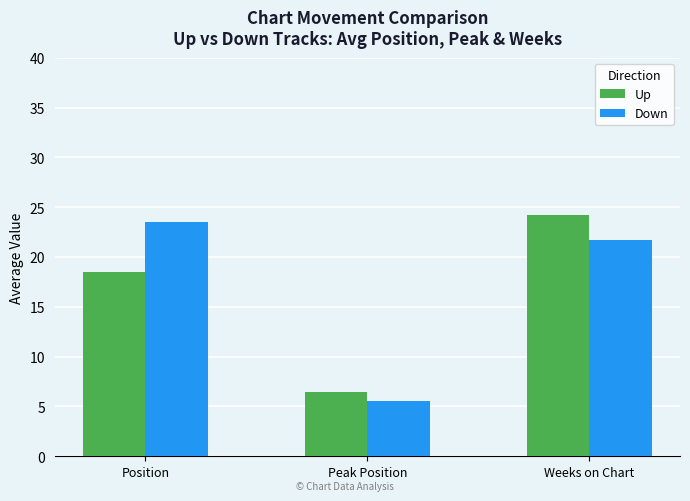

What is the spread (max minus min) of values at Weeks on Chart?

2.5